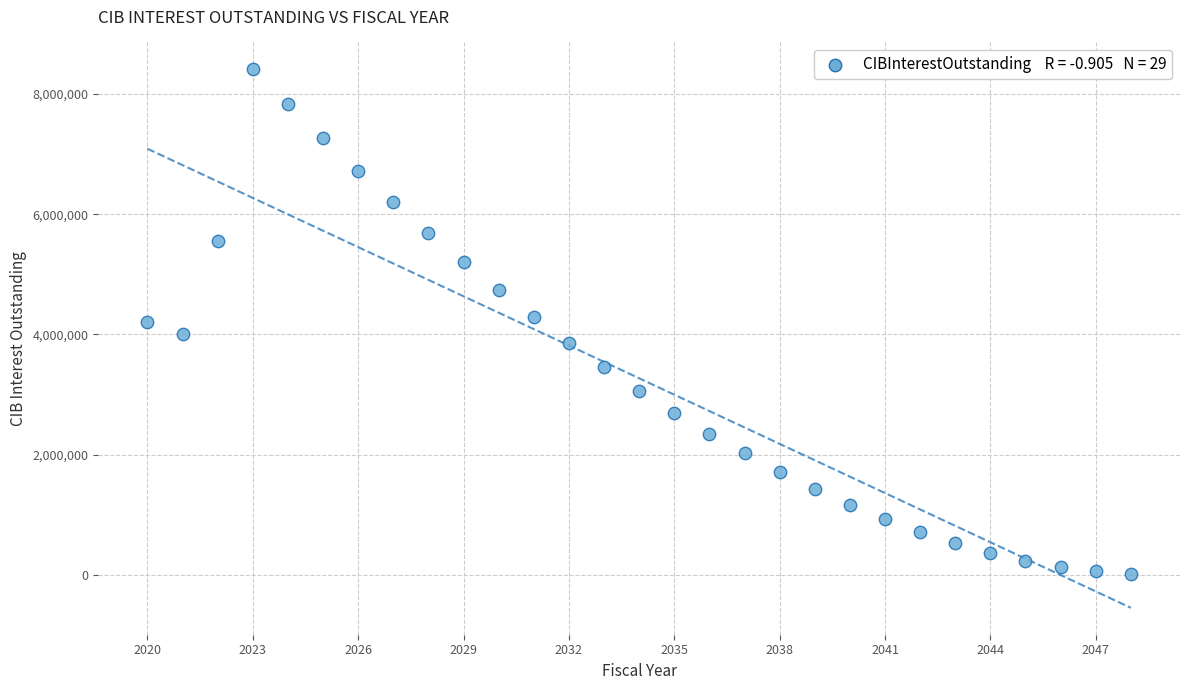

What is the range of Y values (max minus min)?

8393644.1